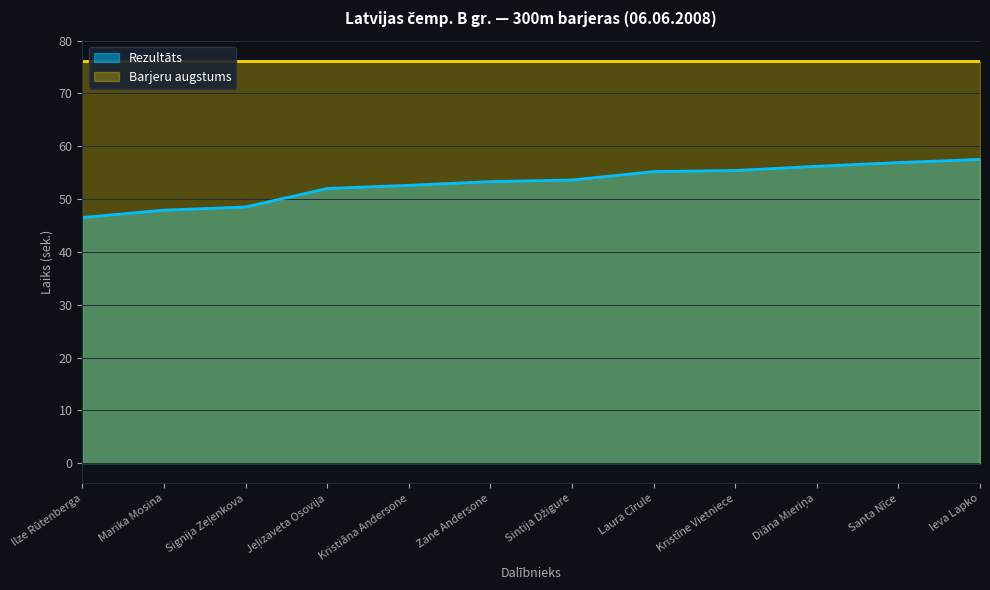

Reading left to right, extract all data points from this chart.

46.5	47.9	48.5	52.0	52.6	53.3	53.6	55.2	55.4	56.2	56.9	57.5